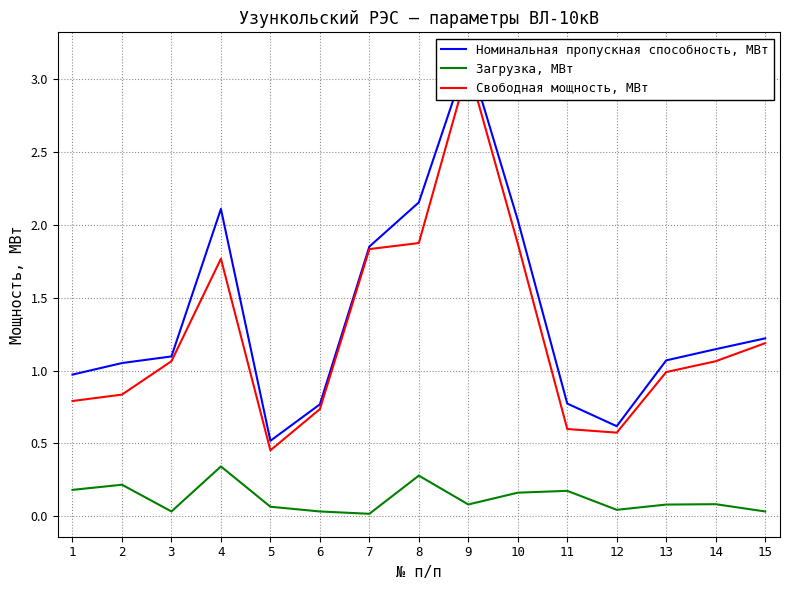

At which category is the sum across all series the highest?

9